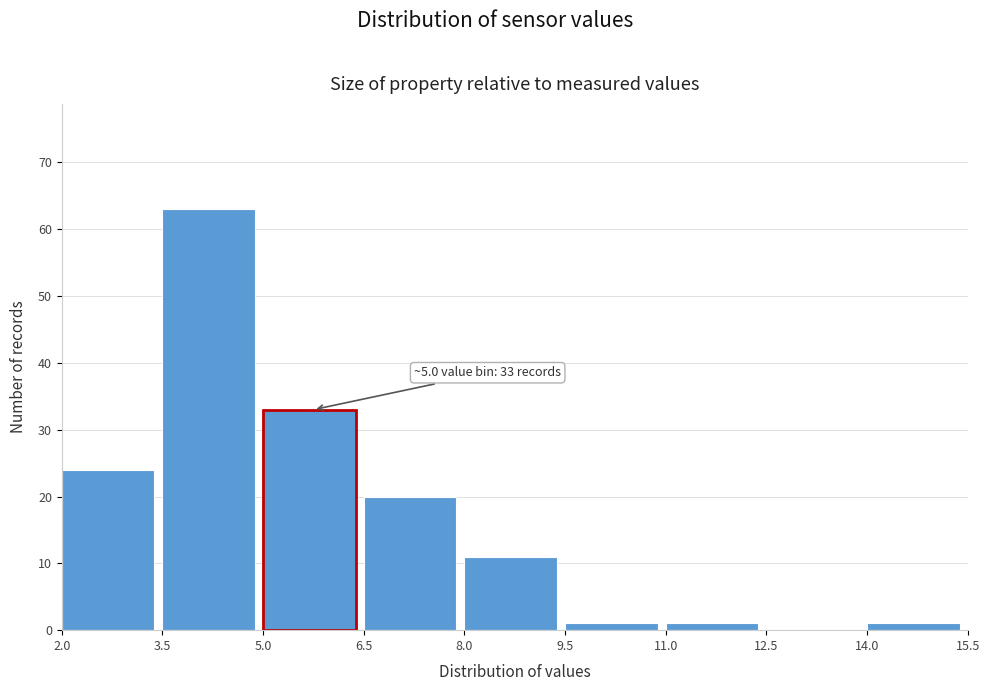

Which range on the x-axis has the tallest bar?

3.5 to 5.0